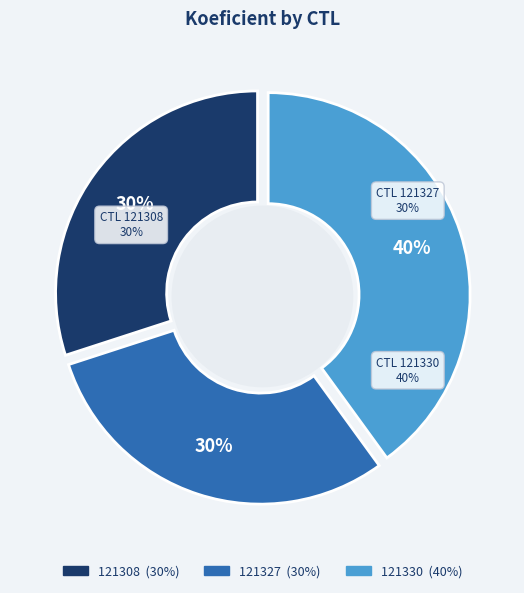

What is the ratio of the value at 121308 to the value at 121327?

1.0